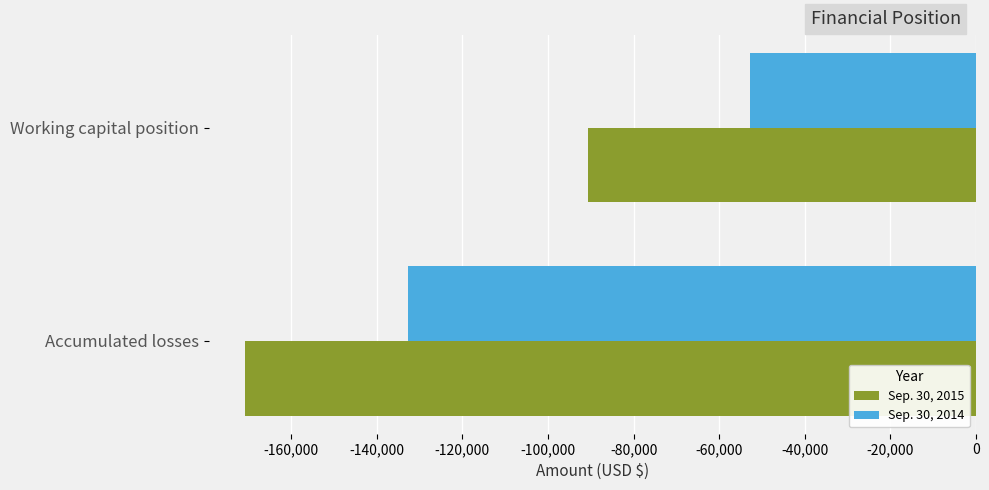

Which series has the largest total across all categories?

Sep. 30, 2014